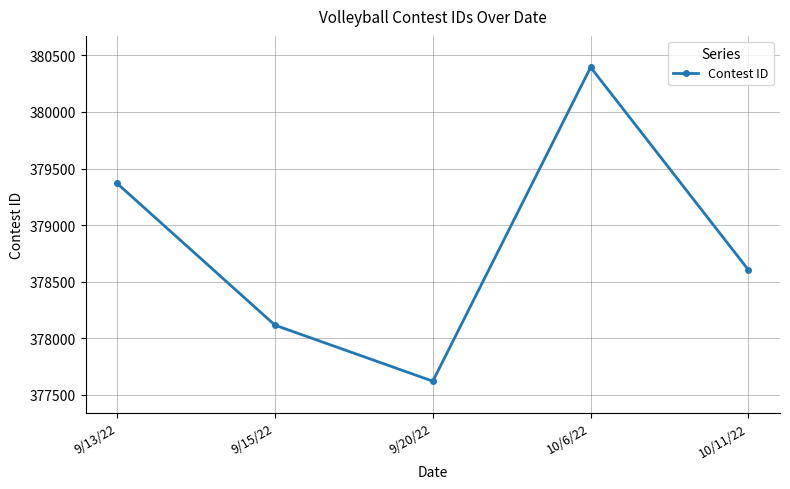

Does the chart have visible grid lines?

Yes